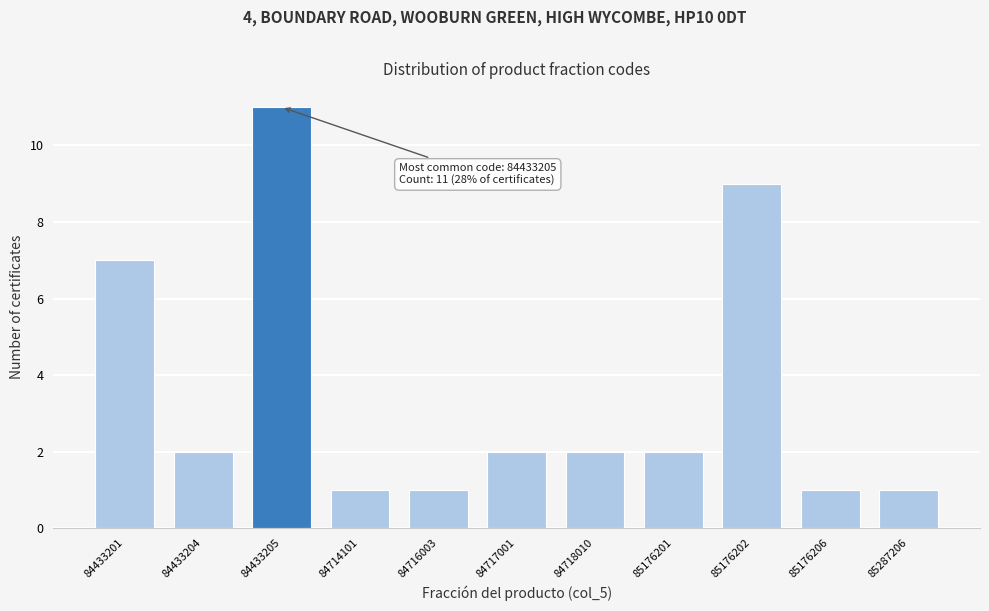

Reading left to right, what are all the values shown in this chart?

84433201=7	84433204=2	84433205=11	84714101=1	84716003=1	84717001=2	84718010=2	85176201=2	85176202=9	85176206=1	85287206=1